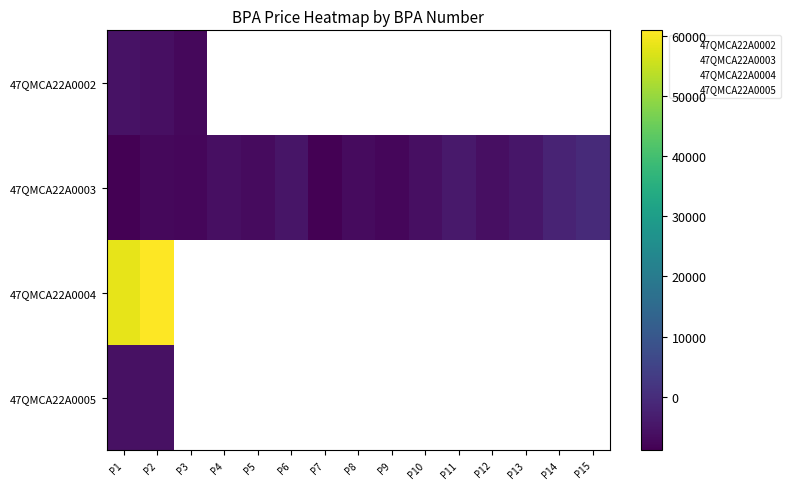

What is the spread (max minus min) of values at P14?

1911.4